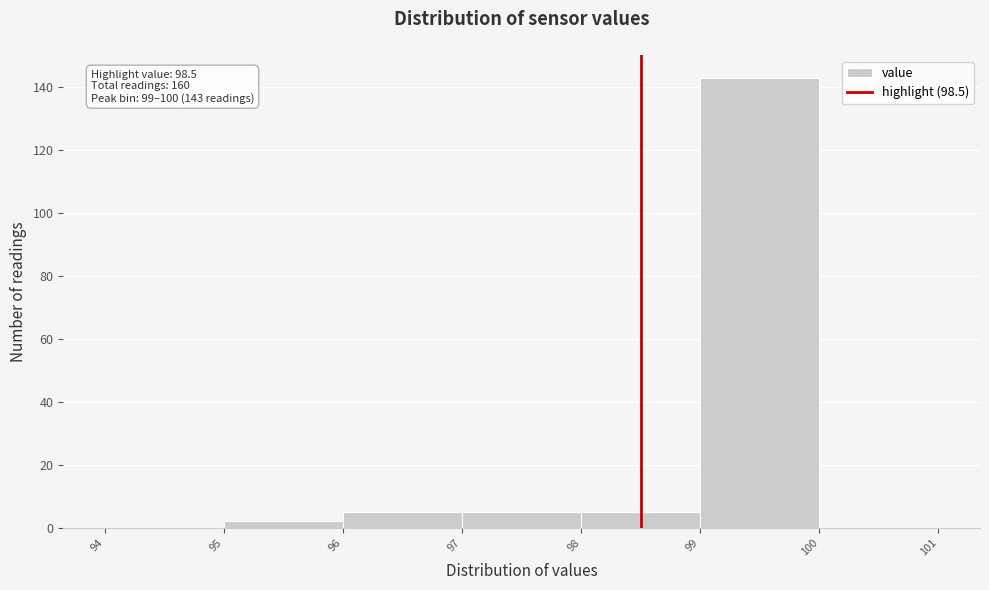

Over which range of the x-axis is the bar tallest?

99 to 100